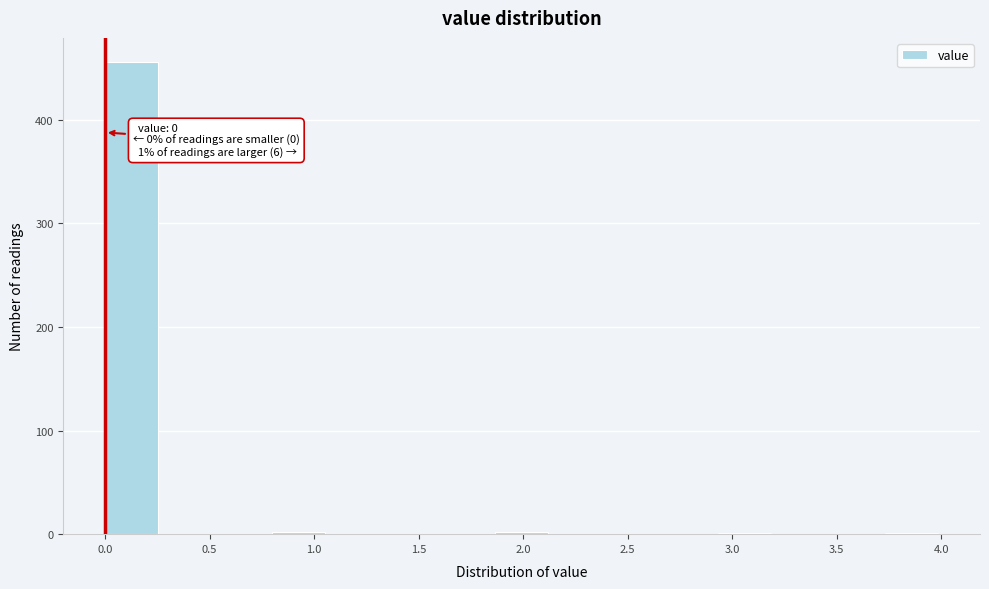

Which range on the x-axis has the tallest bar?

0.00 to 0.25